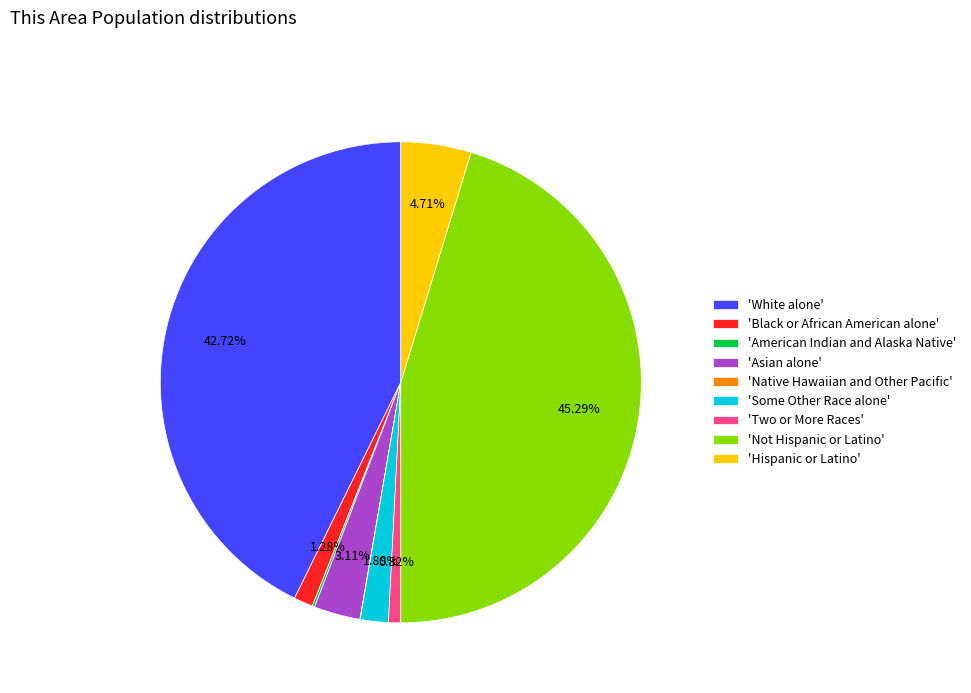

Combined, do 'White alone' and 'Asian alone' account for over 50%?

No